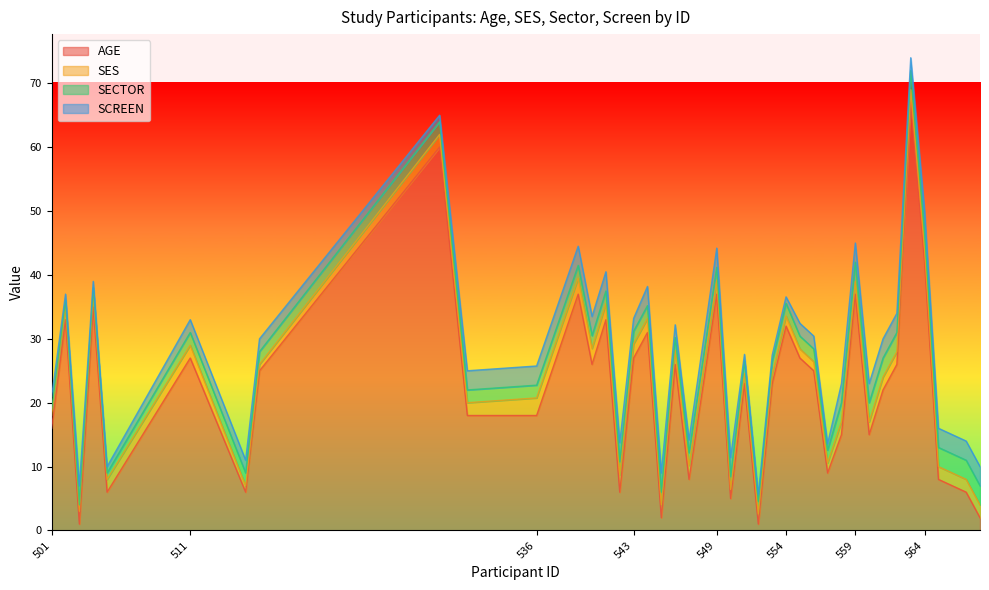

Between which two adjacent categories do AGE and SES first intersect?

502 and 503